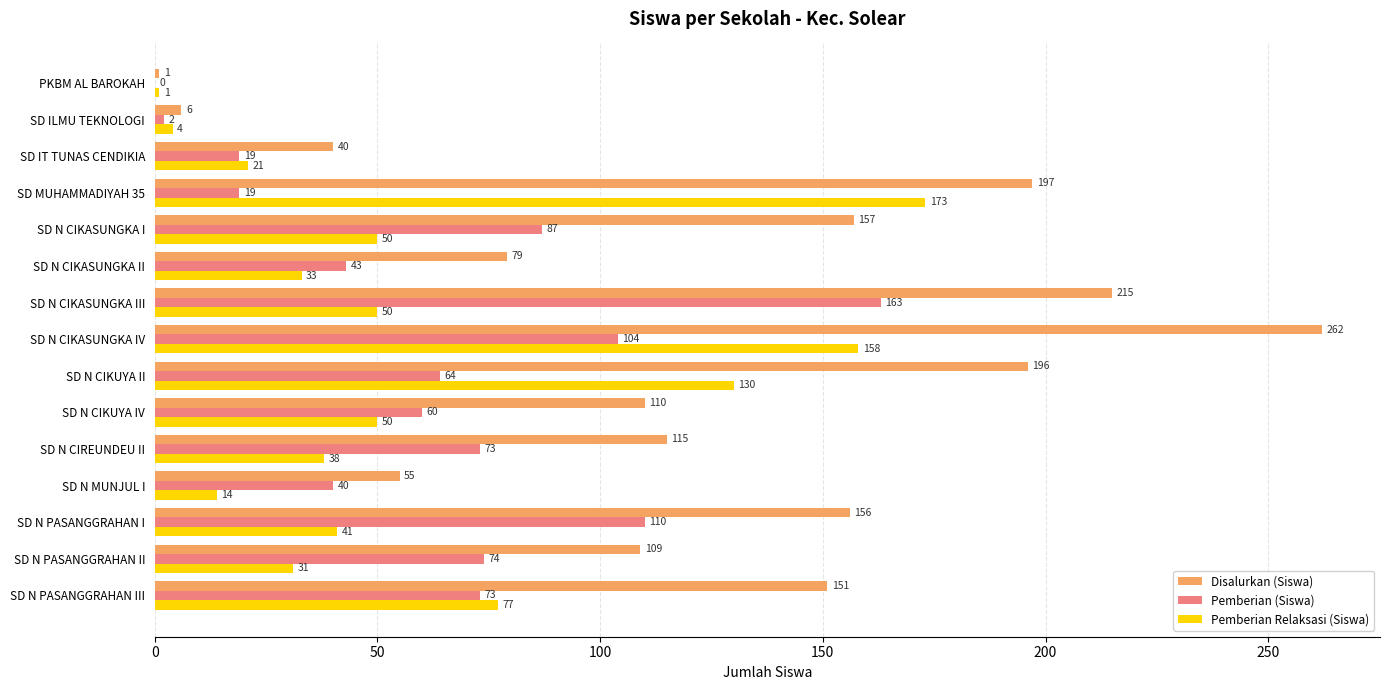

What is the greatest value displayed?

262